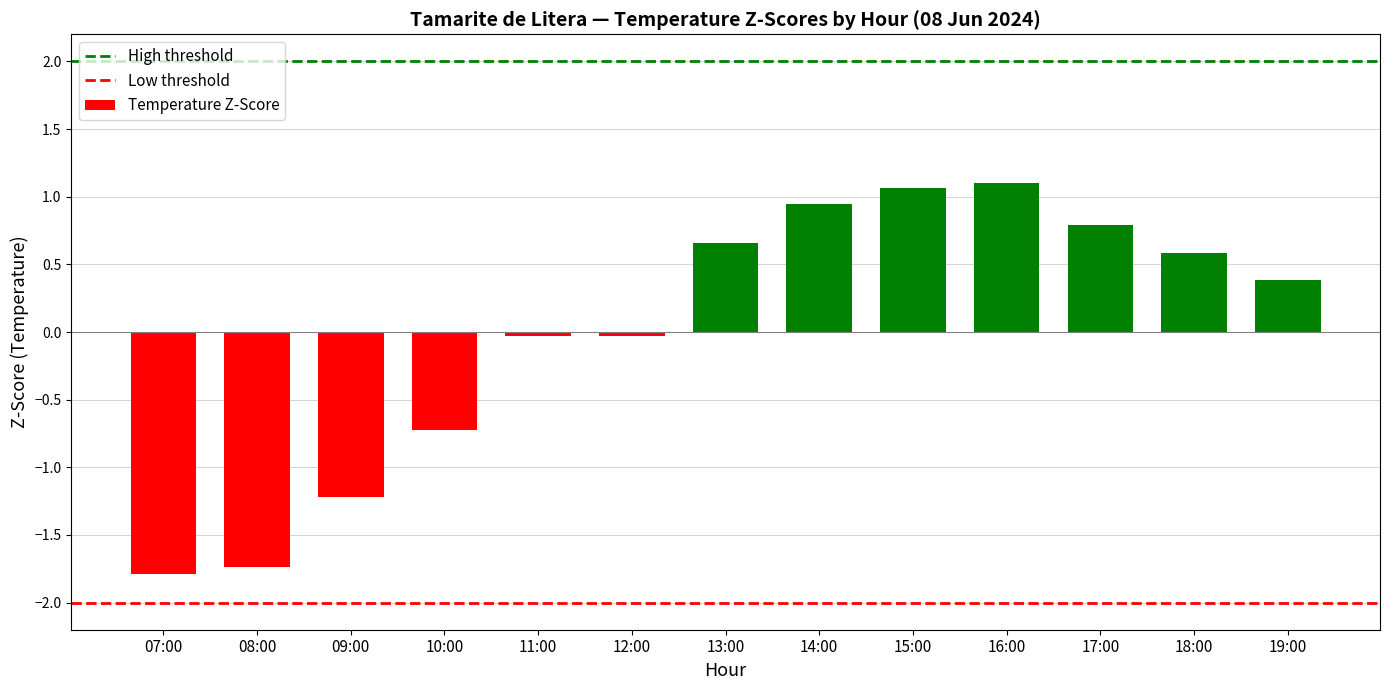

What is the minimum value shown in the chart?

-1.8